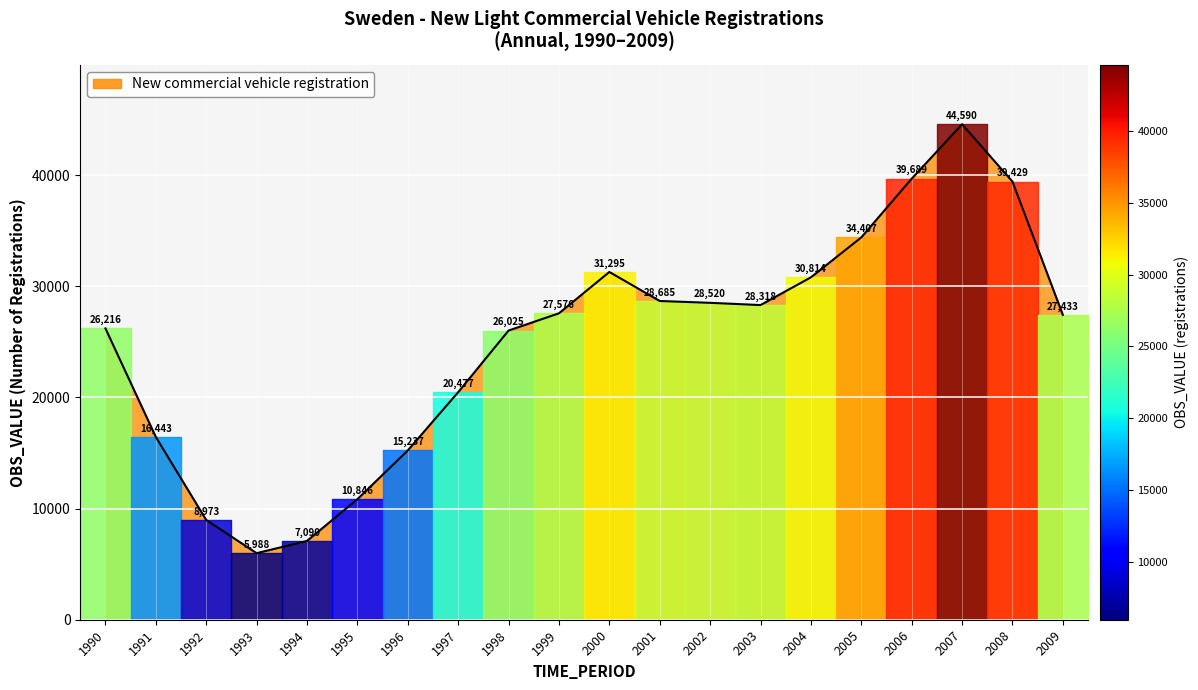

Rank the categories by value from highest to lowest.

2007, 2006, 2008, 2005, 2000, 2004, 2001, 2002, 2003, 1999, 2009, 1990, 1998, 1997, 1991, 1996, 1995, 1992, 1994, 1993